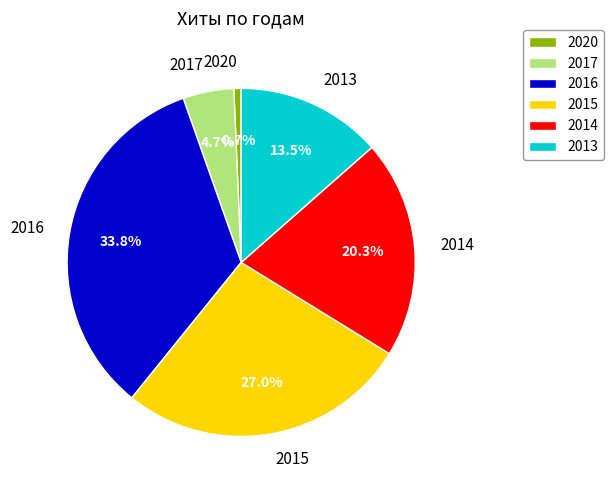

To the nearest percent, what is the difference between the largest and smallest slice percentages?

33%